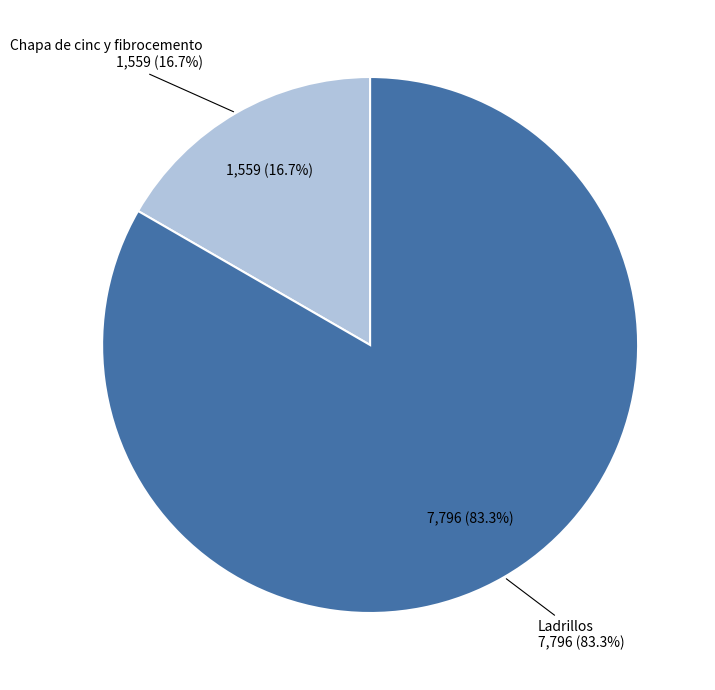

What is the change in value from Chapa de cinc y fibrocemento to Ladrillos?

+6237